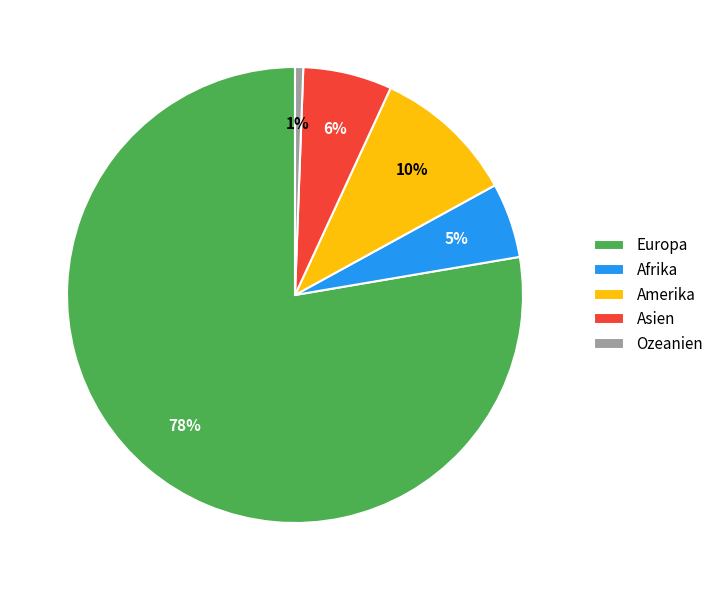

To the nearest percent, what portion does Asien represent?

6%